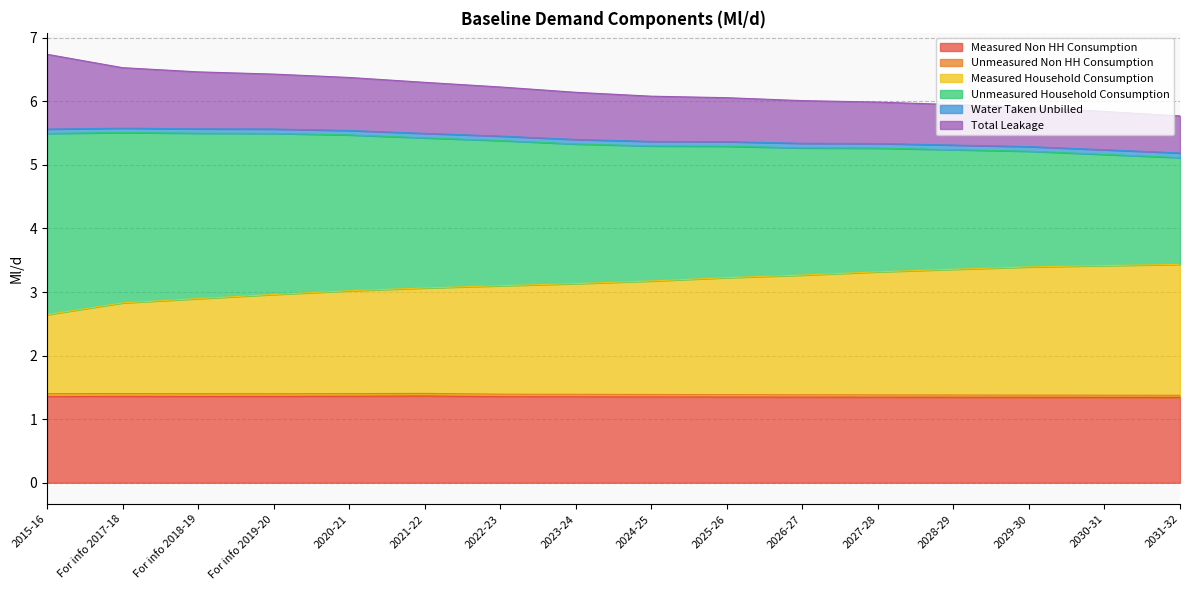

What is the maximum value for Measured Non HH Consumption?

1.4